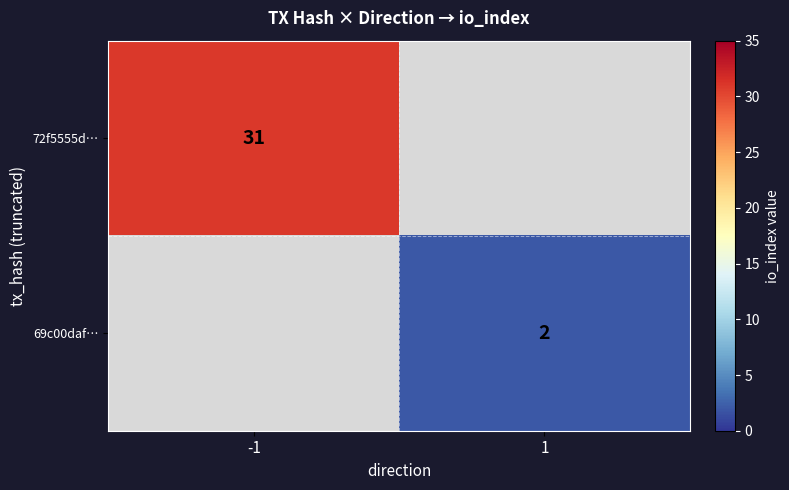

Is it true that 72f5555d… equals 31 at -1?

True